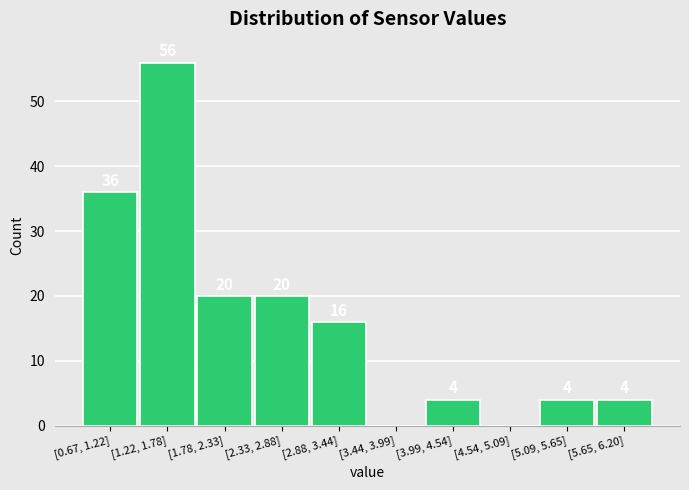

Reading right to left, what are all the values shown in this chart?

[5.65, 6.20]=4	[5.09, 5.65]=4	[4.54, 5.09]=0	[3.99, 4.54]=4	[3.44, 3.99]=0	[2.88, 3.44]=16	[2.33, 2.88]=20	[1.78, 2.33]=20	[1.22, 1.78]=56	[0.67, 1.22]=36